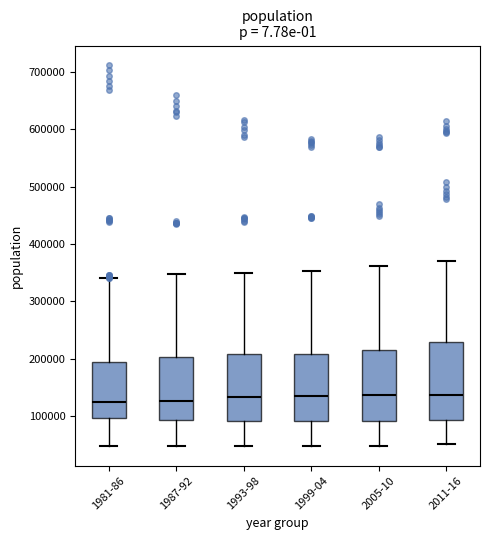

Which box is the tallest, from its lower edge to its upper edge?

2011-16